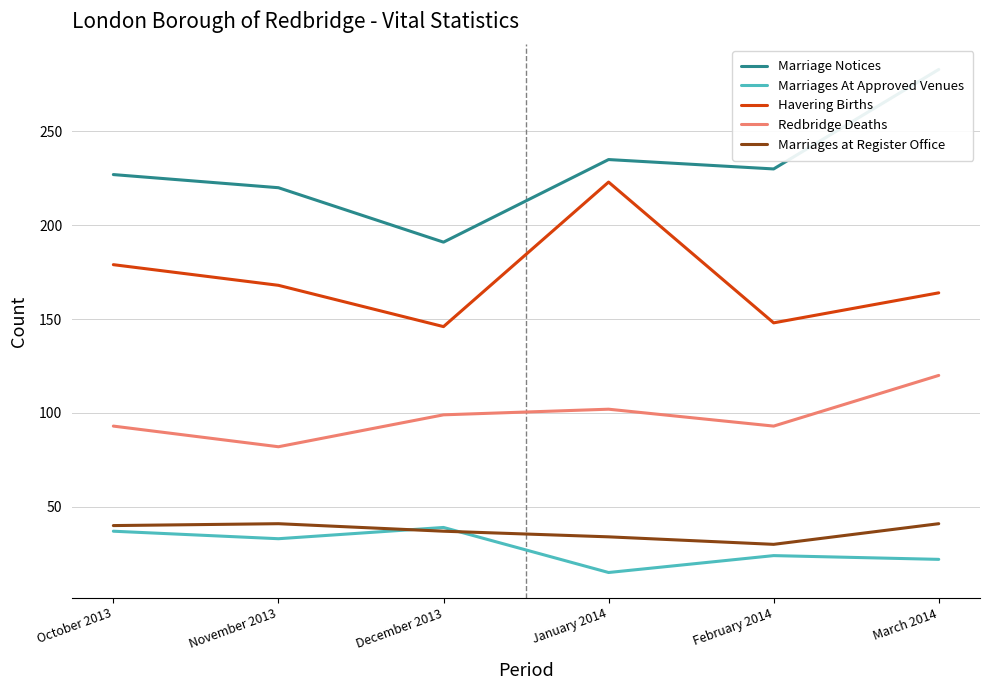

The value of Havering Births at December 2013 is 39. True or false?

False